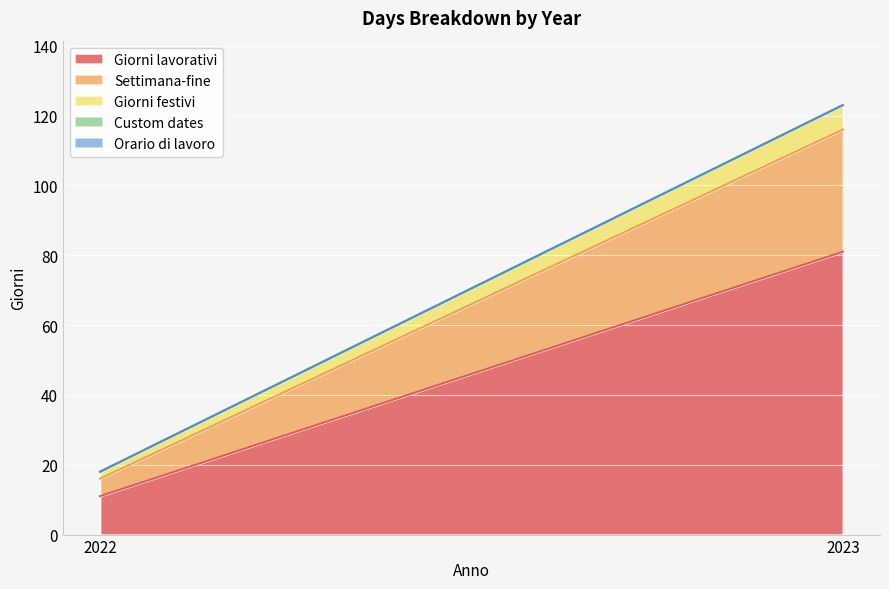

Is it true that Giorni lavorativi equals 7 at 2022?

False